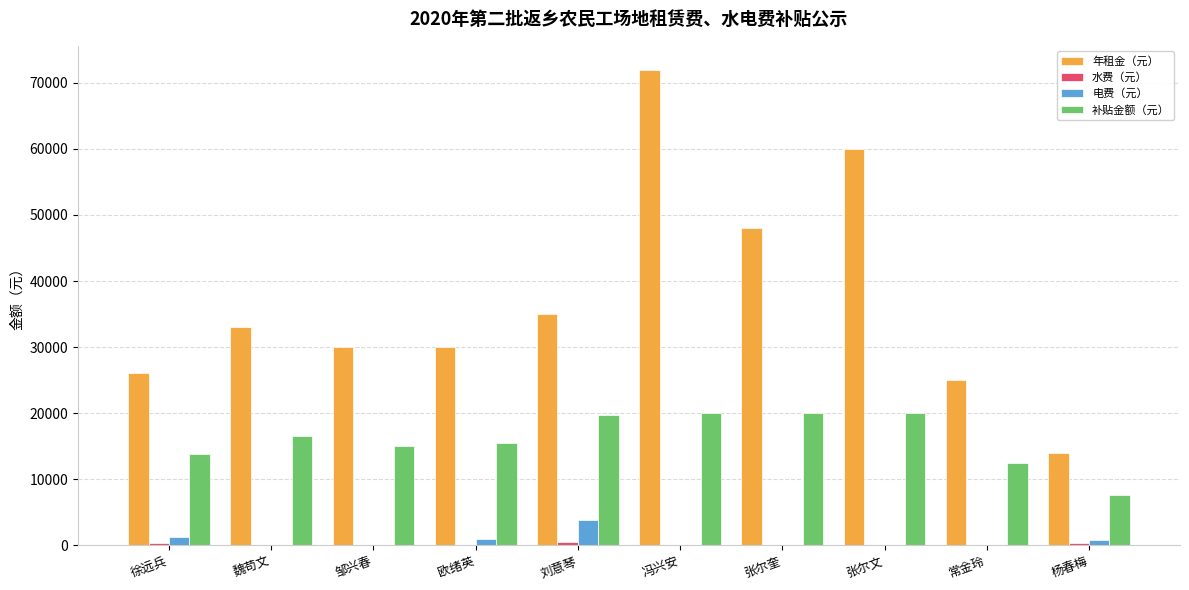

Are the bars grouped side by side (vs. stacked)?

Yes